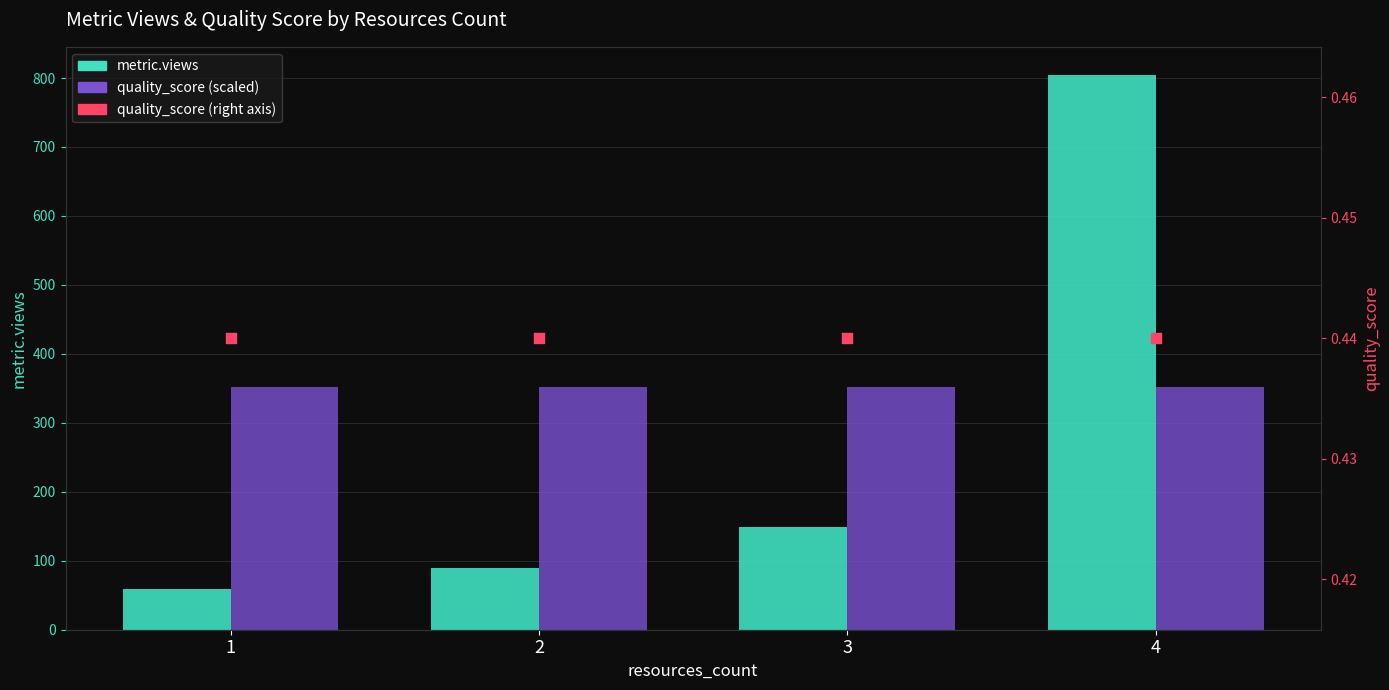

Which series reaches the maximum Y coordinate?

metric.views